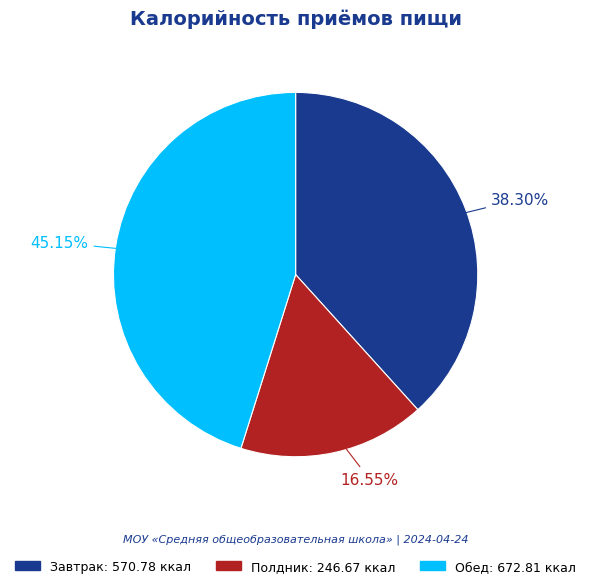

Rank the categories by value from highest to lowest.

Обед, Завтрак, Полдник